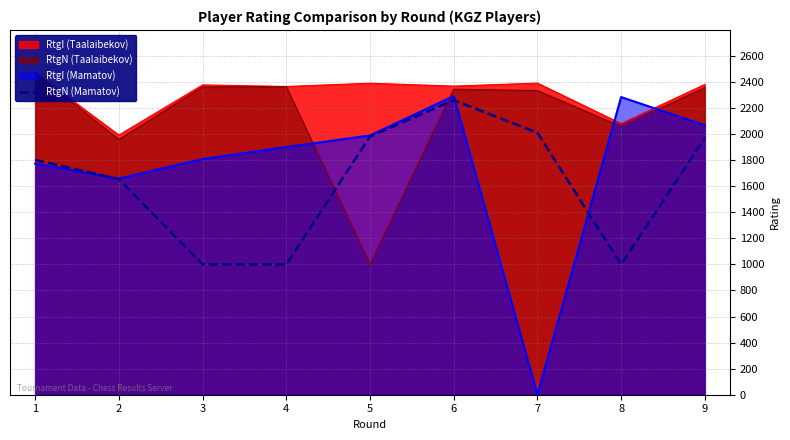

Between 1 and 6, which is larger?

6